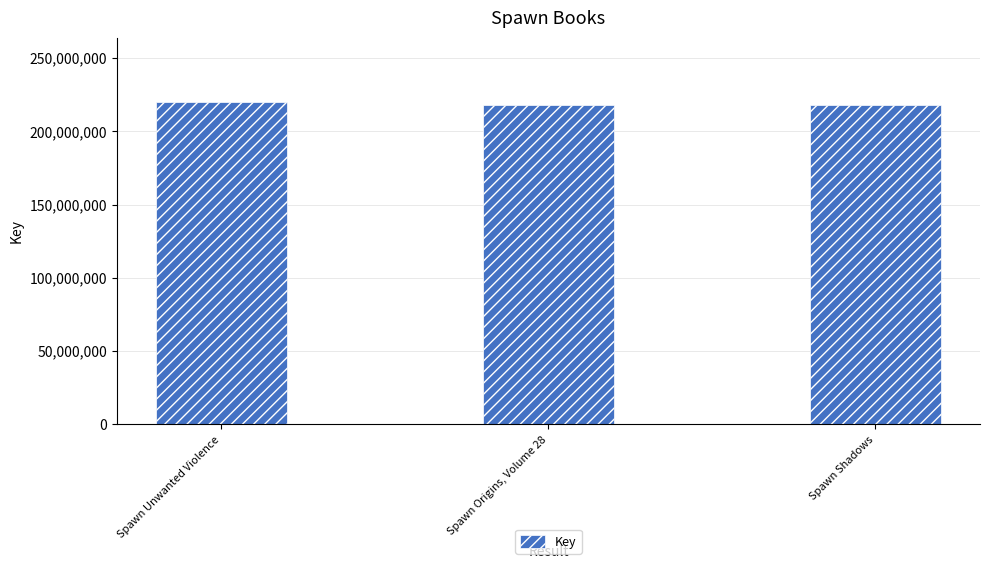

List the labels in order of value, largest first.

Spawn Unwanted Violence, Spawn Shadows, Spawn Origins, Volume 28